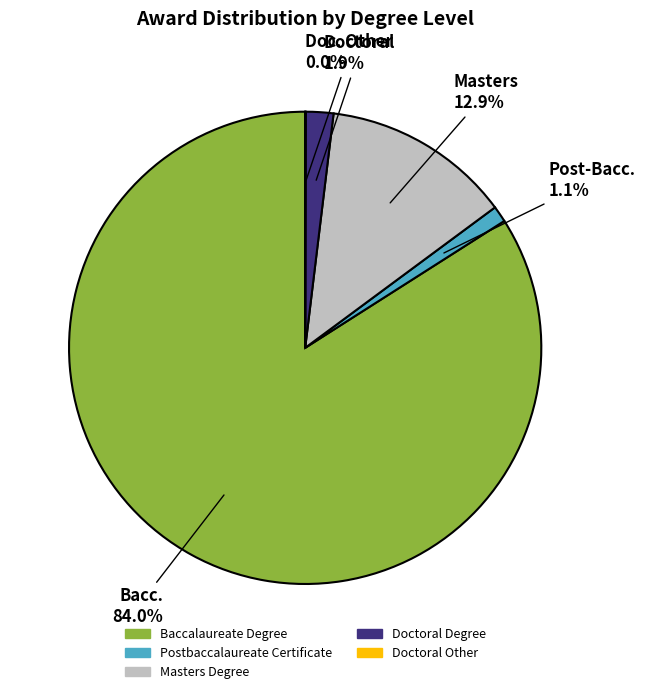

Between Postbaccalaureate Certificate and Masters Degree, which is larger?

Masters Degree